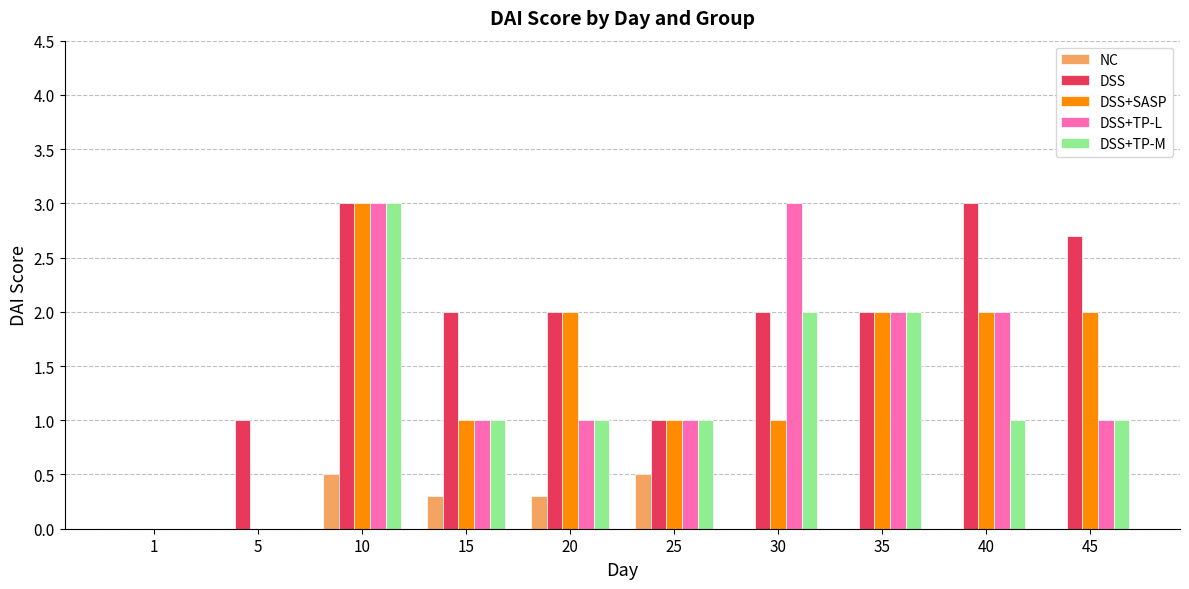

At which label does DSS+TP-L first exceed 1?

10